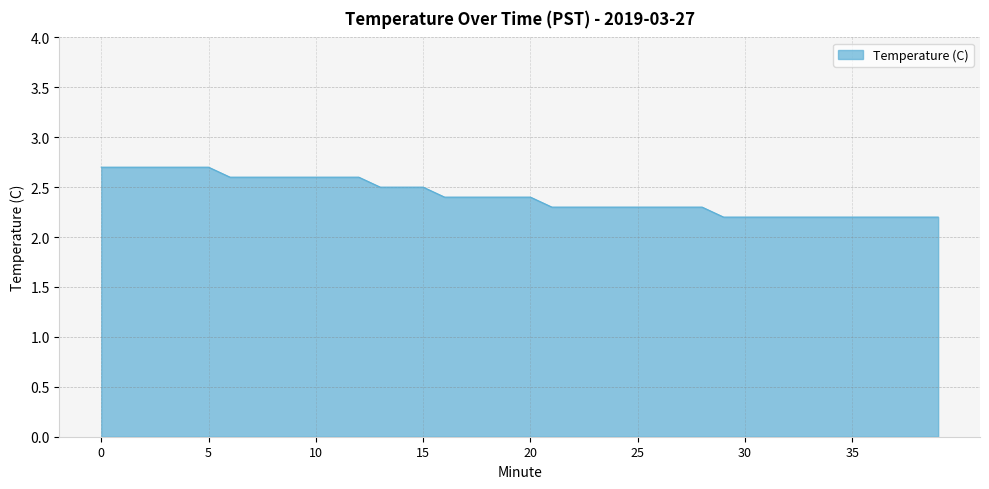

What is the smallest value displayed?

2.2